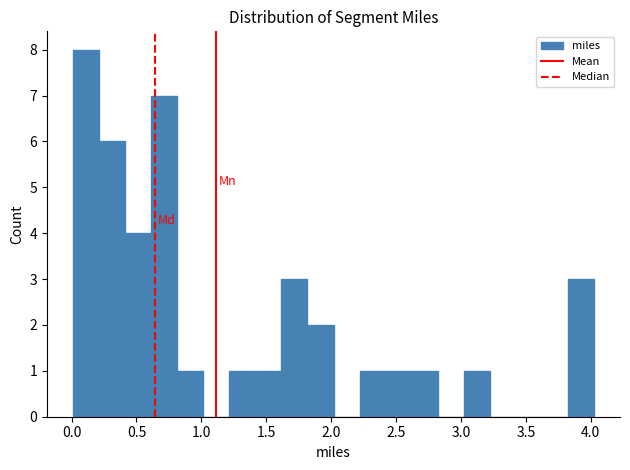

Reading left to right, list every bar in this chart as the range it spans on the x-axis followed by its height. Neither the bar edges nor the heights are printed on the chart, so give them approximately, as read against the axes.

0.0 to 0.2: 8
0.2 to 0.4: 6
0.4 to 0.6: 4
0.6 to 0.8: 7
0.8 to 1.0: 1
1.0 to 1.2: 0
1.2 to 1.4: 1
1.4 to 1.6: 1
1.6 to 1.8: 3
1.8 to 2.0: 2
2.0 to 2.2: 0
2.2 to 2.4: 1
2.4 to 2.6: 1
2.6 to 2.8: 1
2.8 to 3.0: 0
3.0 to 3.2: 1
3.2 to 3.4: 0
3.4 to 3.6: 0
3.6 to 3.8: 0
3.8 to 4.0: 3